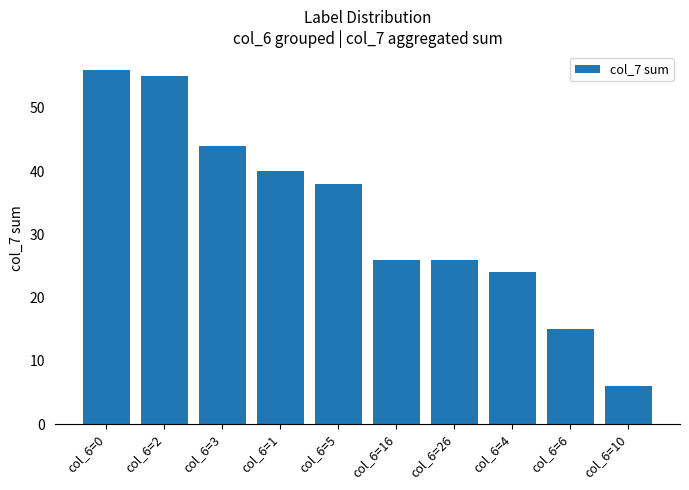

Where does the data first go above 38?

col_6=0